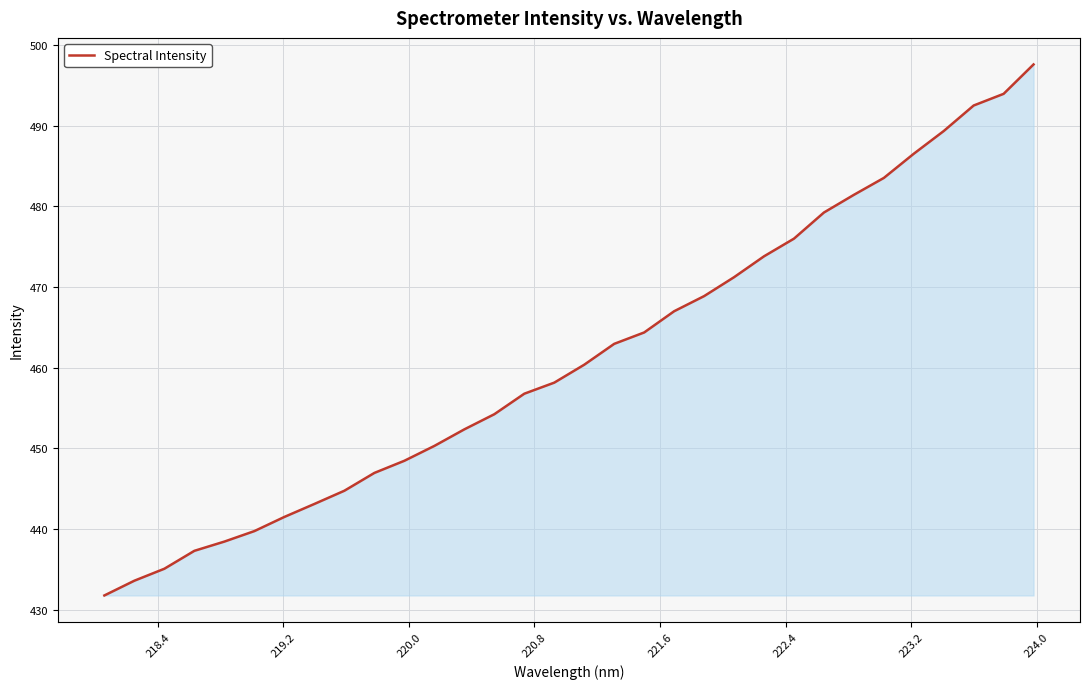

What is the sum of all values?

14761.2